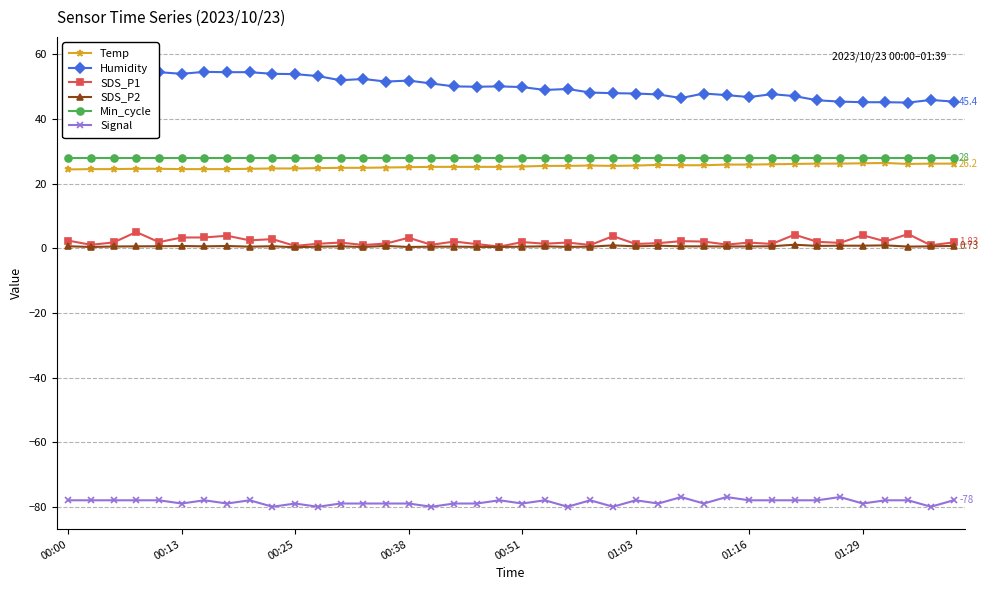

True or false: SDS_P1 has more than 1 points higher than both neighbors.

True